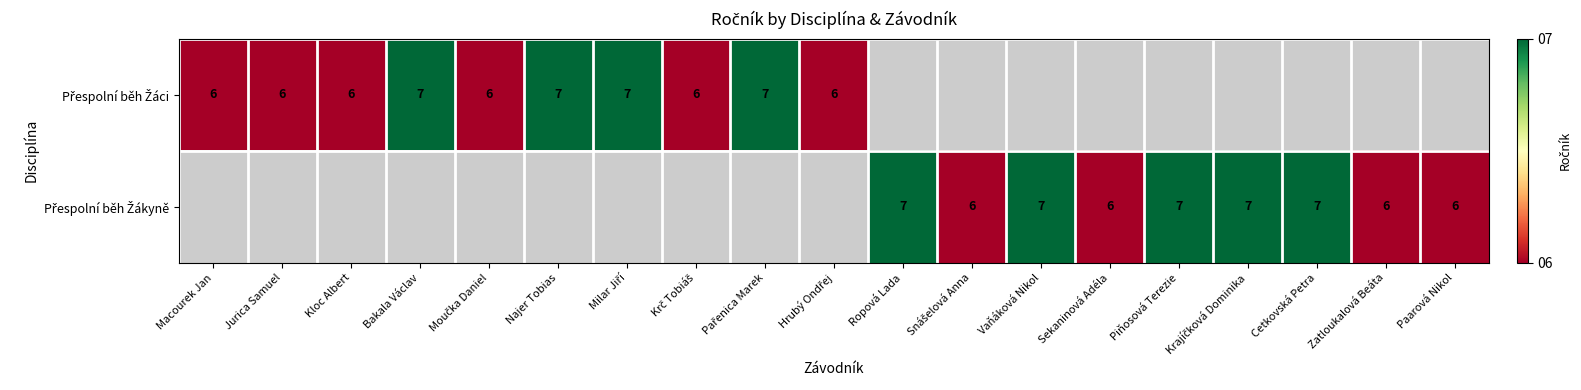

Which series has the largest range (max minus min)?

Přespolní běh Žáci